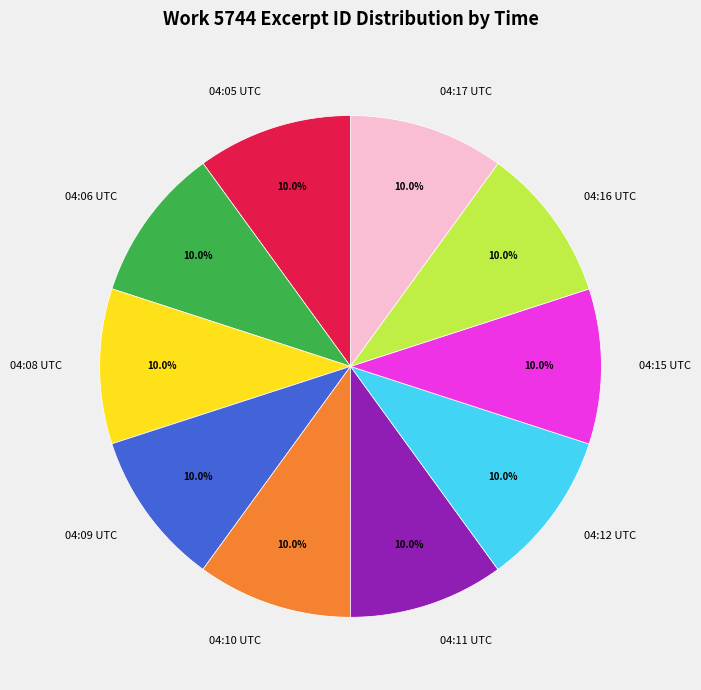

How many slices are in this pie chart?

10